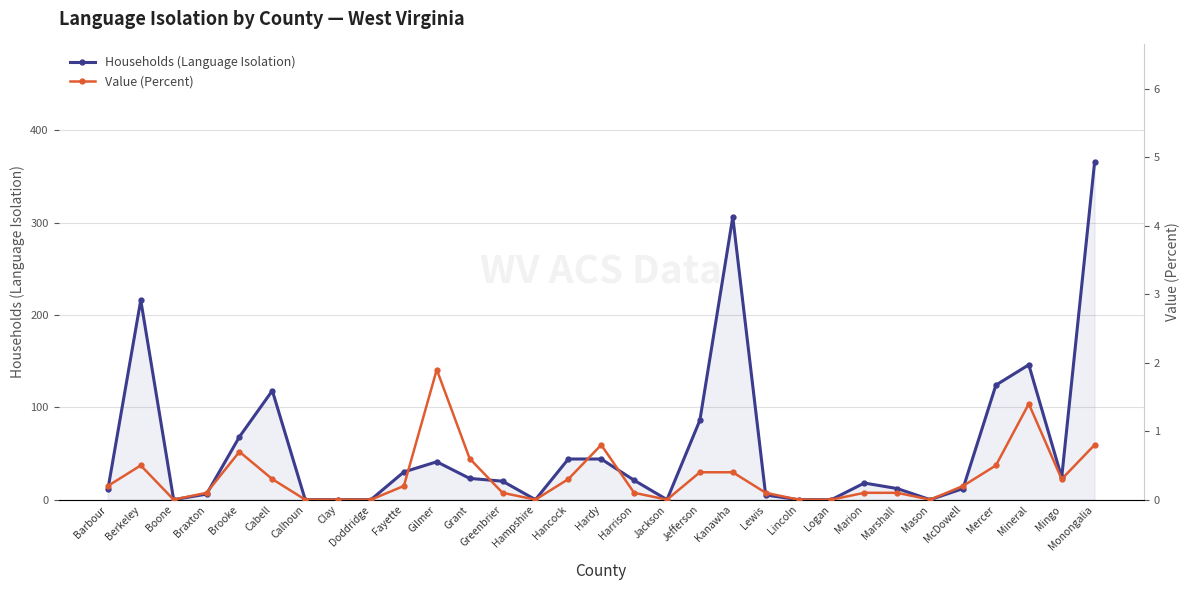

The value of Households (Language Isolation) at Monongalia is 365.0. True or false?

True